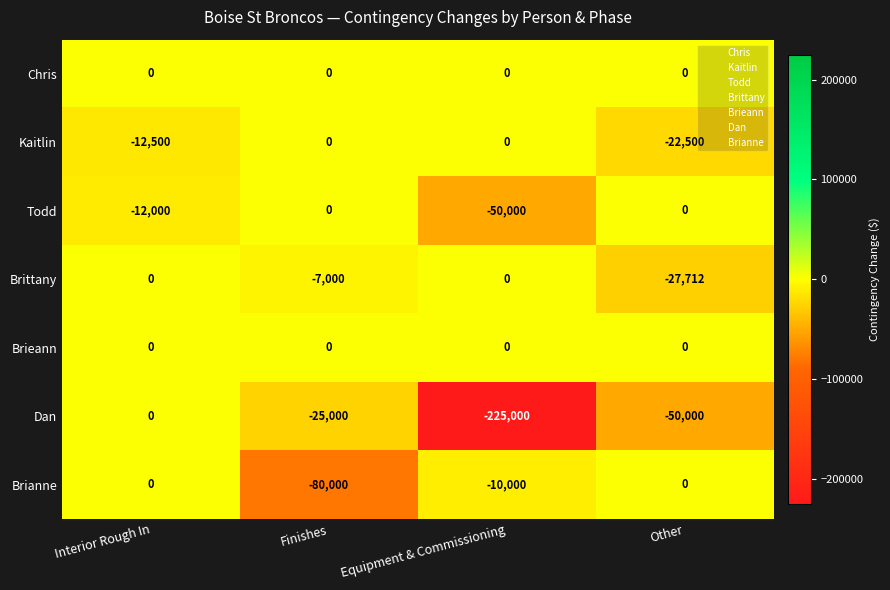

The Dan series shows -7531 at Finishes. True or false?

False